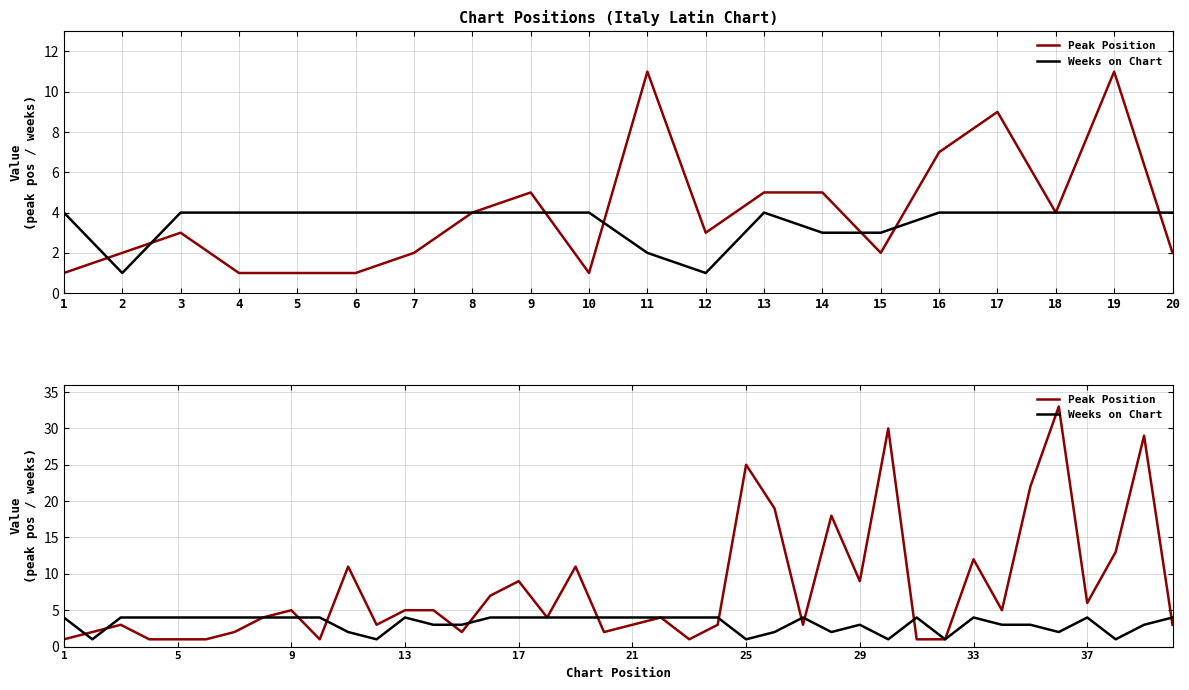

Which series has the largest range (max minus min)?

Peak Position